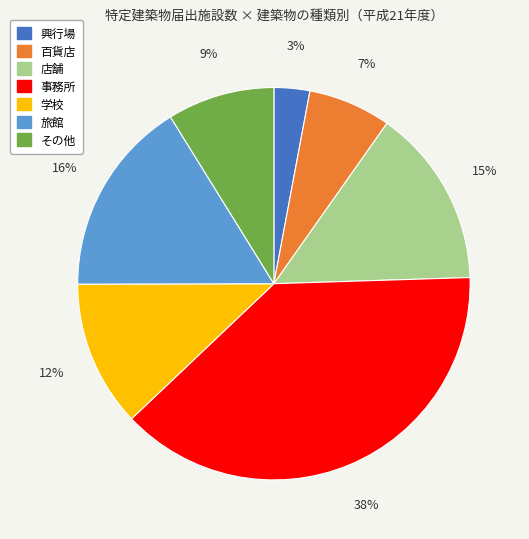

Rank the categories by value from lowest to highest.

興行場, 百貨店, その他, 学校, 店舗, 旅館, 事務所